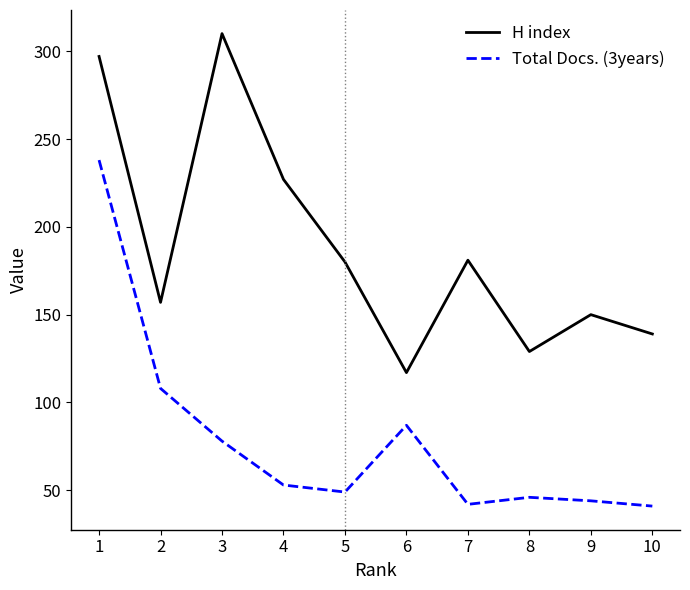

What is the maximum value shown in the chart?

310